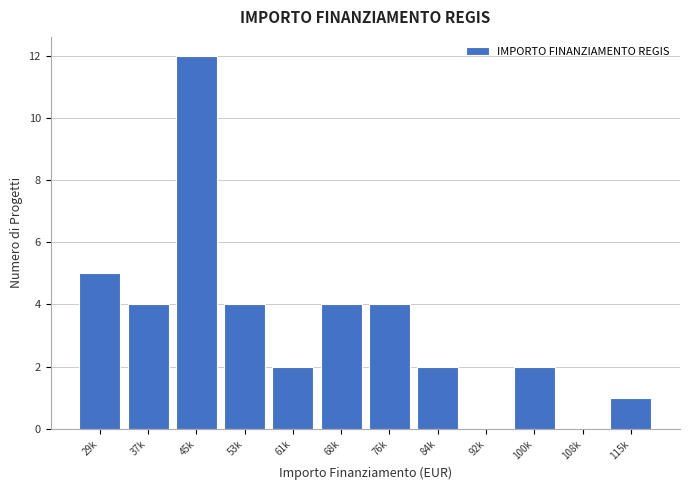

Reading right to left, what are all the values shown in this chart?

115k=1	108k=0	100k=2	92k=0	84k=2	76k=4	68k=4	61k=2	53k=4	45k=12	37k=4	29k=5